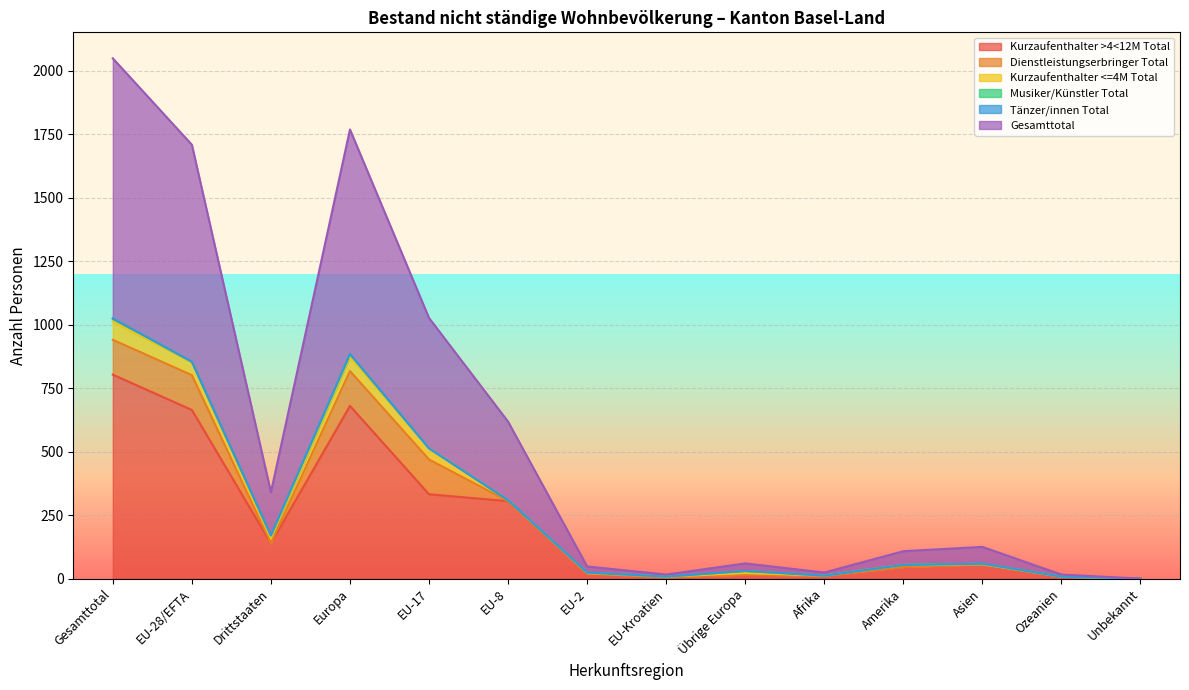

List the labels in order of Tänzer/innen Total value, largest first.

Gesamttotal, EU-28/EFTA, Drittstaaten, Europa, EU-17, EU-8, EU-2, EU-Kroatien, Übrige Europa, Afrika, Amerika, Asien, Ozeanien, Unbekannt